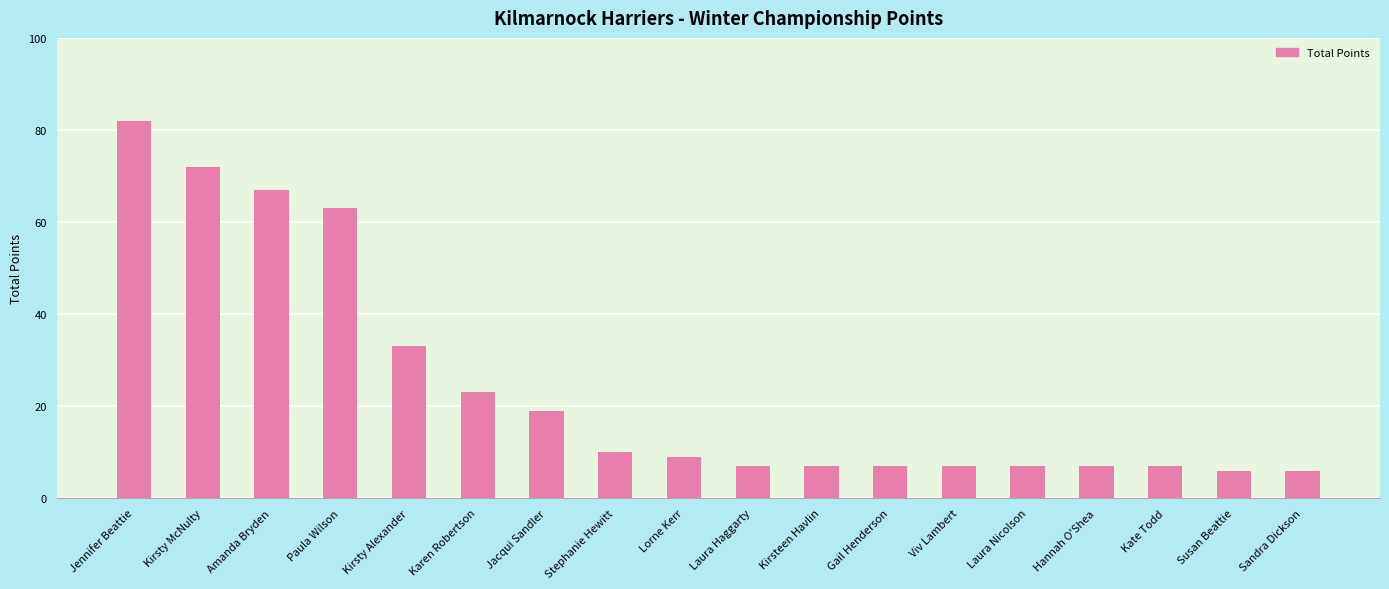

What is the label of the 2nd bar from the right?

Susan Beattie